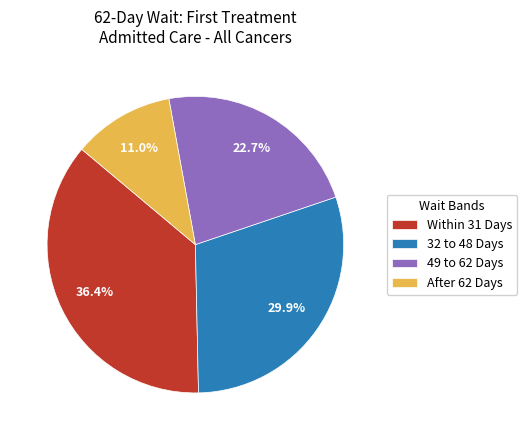

Rank the categories by value from lowest to highest.

After 62 Days, 49 to 62 Days, 32 to 48 Days, Within 31 Days